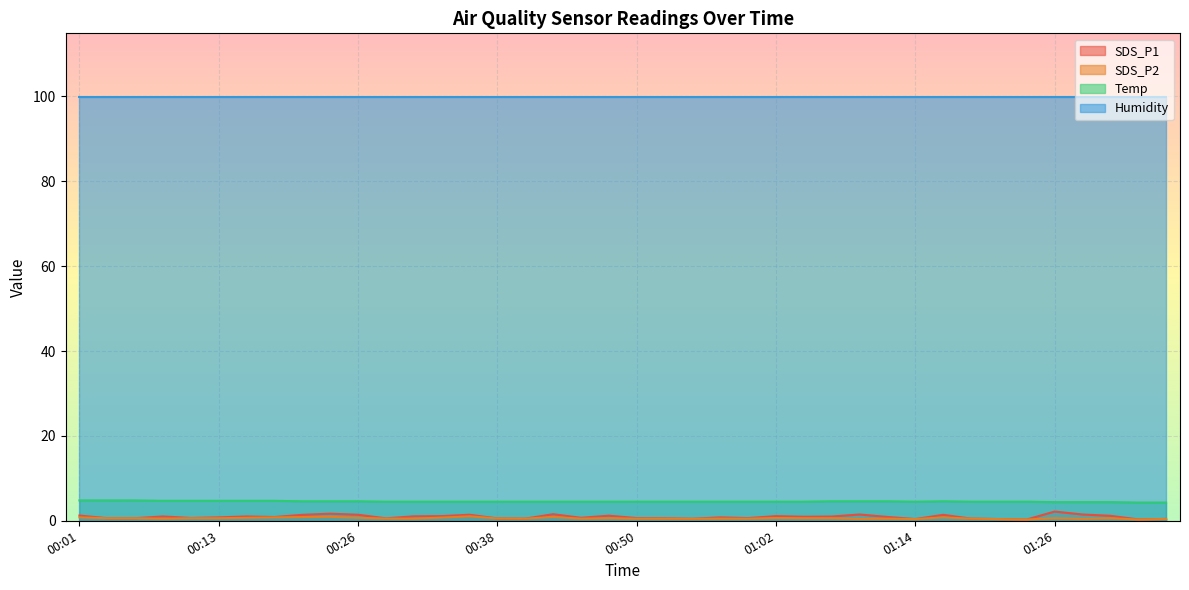

What is the minimum value for Temp?

4.3